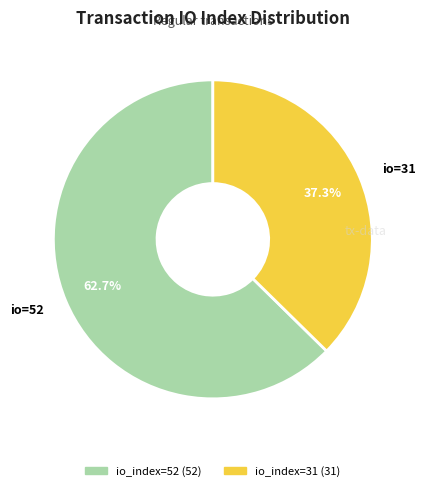

True or false: io_index=52 accounts for 70% of the total.

False